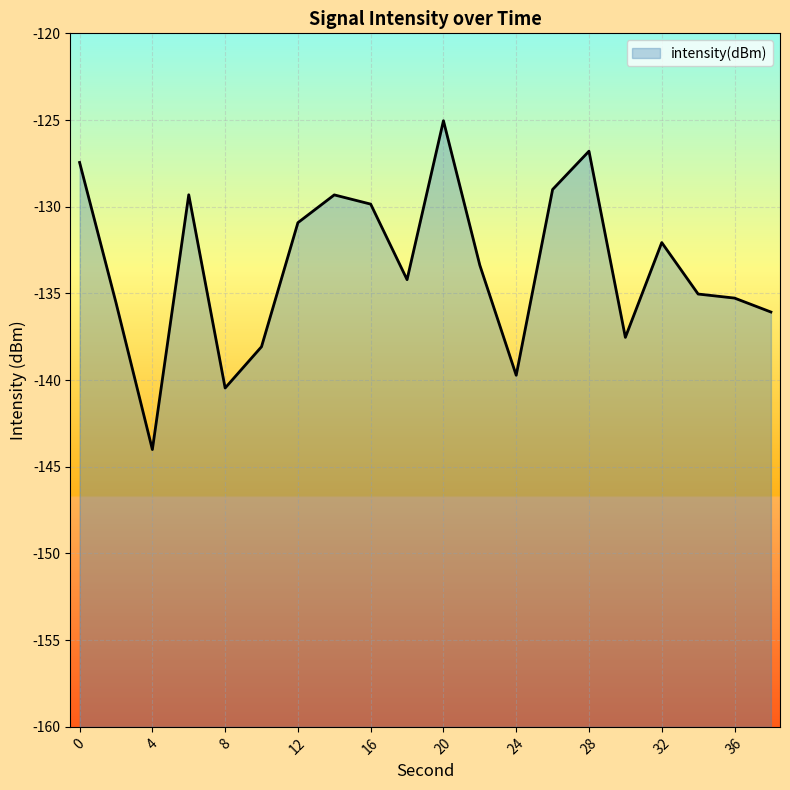

What is the difference between the second highest and minimum values?

17.2